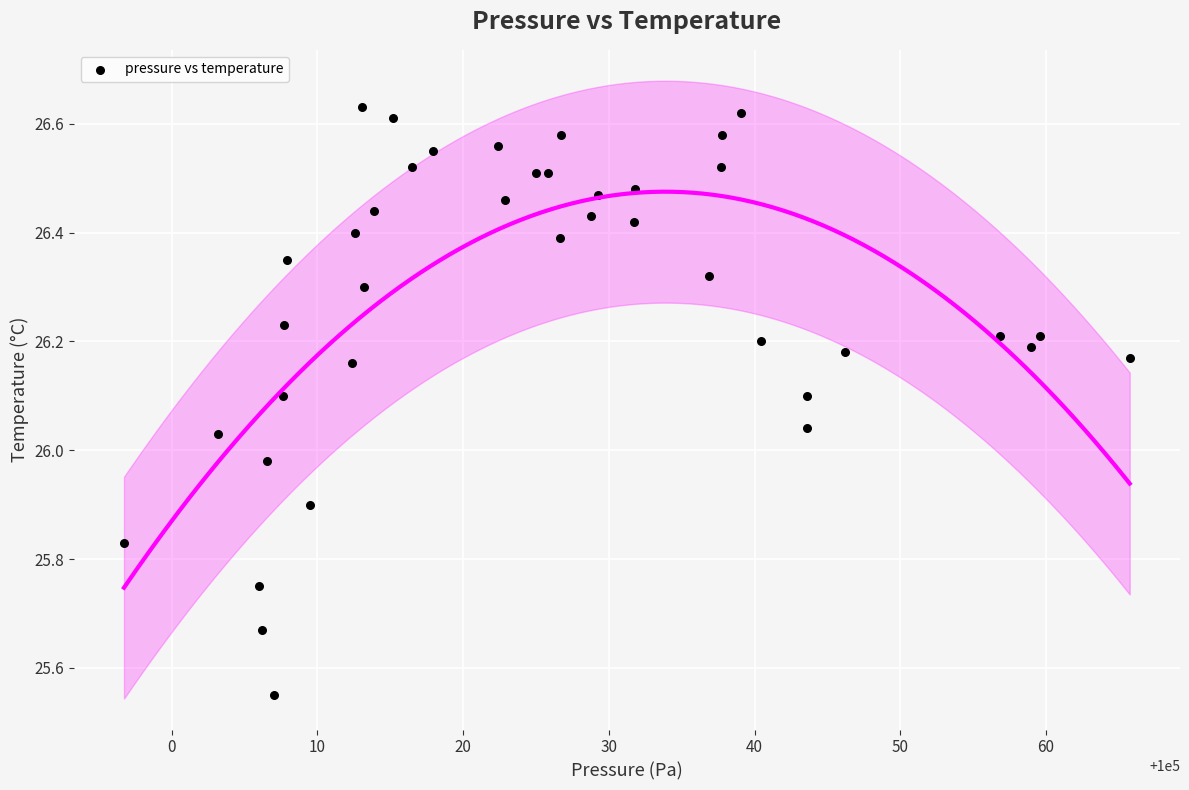

What is the range of Y values (max minus min)?

1.1